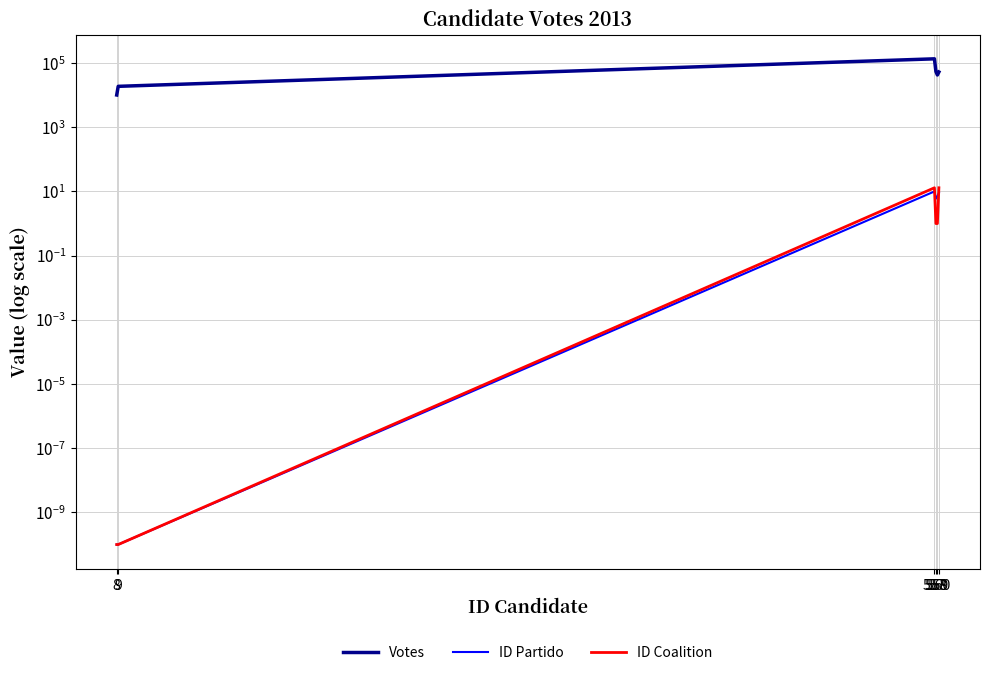

How many values in the ID Coalition series are below 1?

2